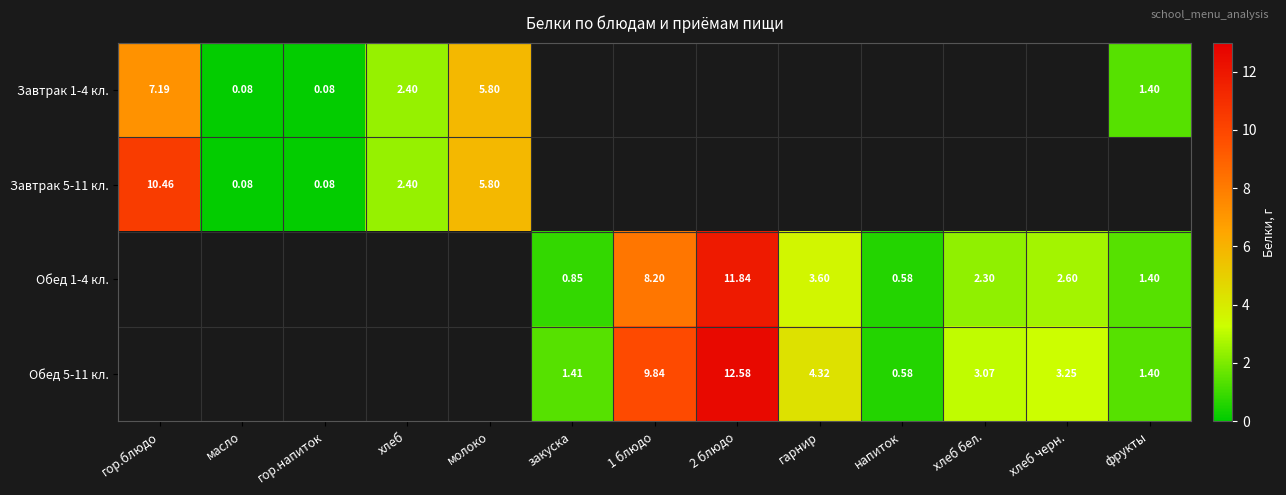

Is the value of Обед 5-11 кл. at хлеб черн. greater than the value of Обед 1-4 кл. at гарнир?

No